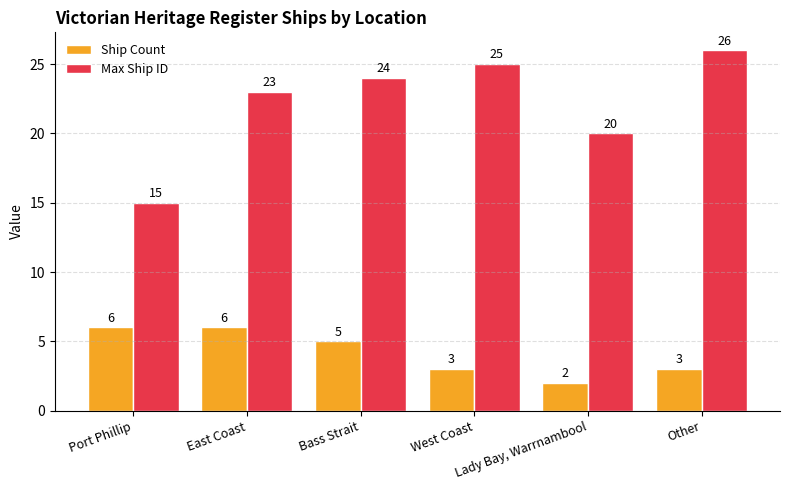

The value of Ship Count at West Coast is 4. True or false?

False